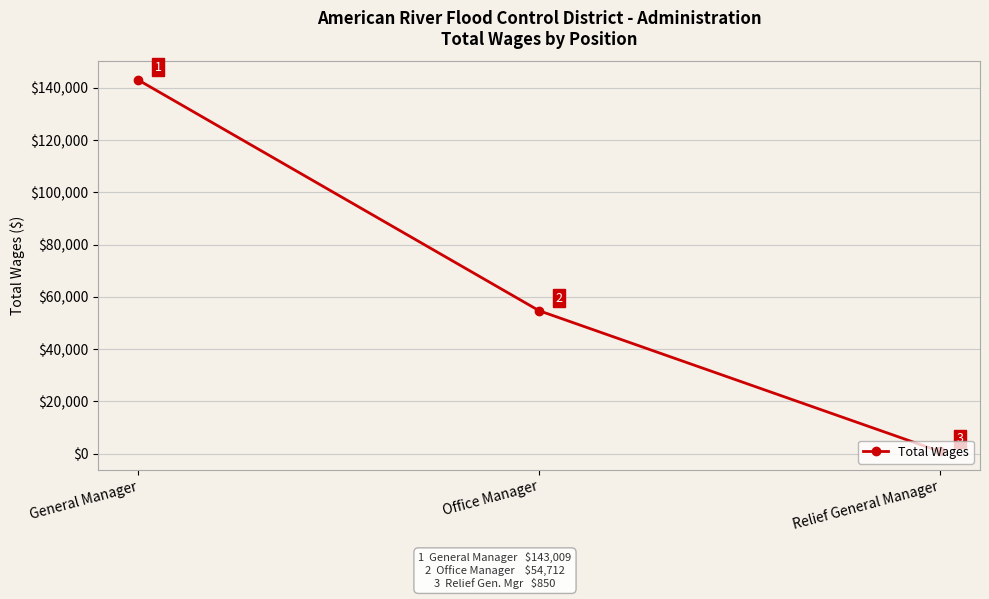

The value at Office Manager is 88340. True or false?

False